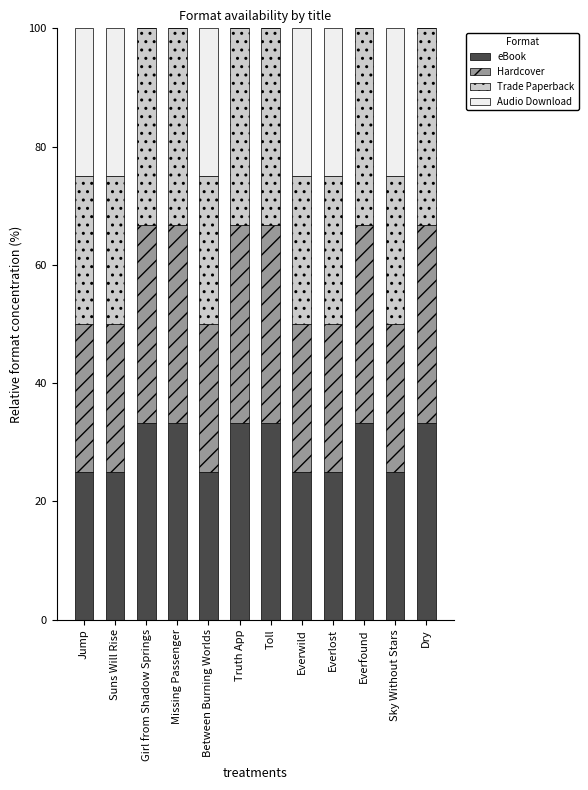

What is the total value across all series at Girl from Shadow Springs?

100.0